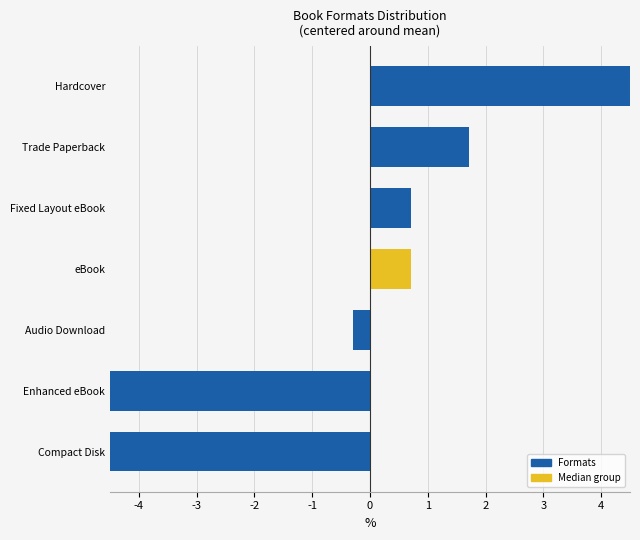

True or false: the data shows 0.7 at Fixed Layout eBook.

True